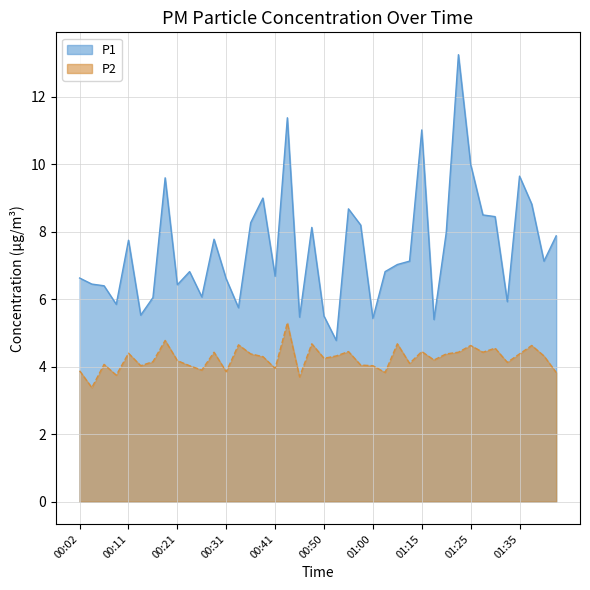

At which label is P1 closest to 9?

00:38